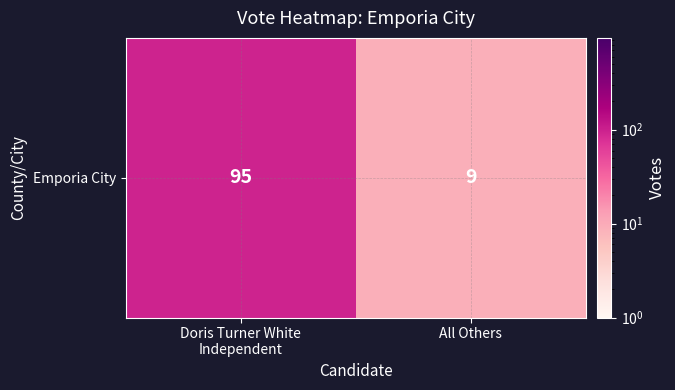

What is the average value?

52